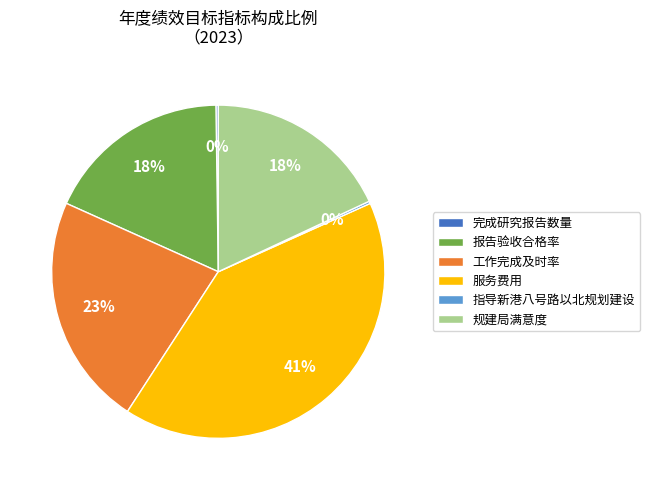

To the nearest percent, what is the difference between the largest and smallest slice percentages?

41%